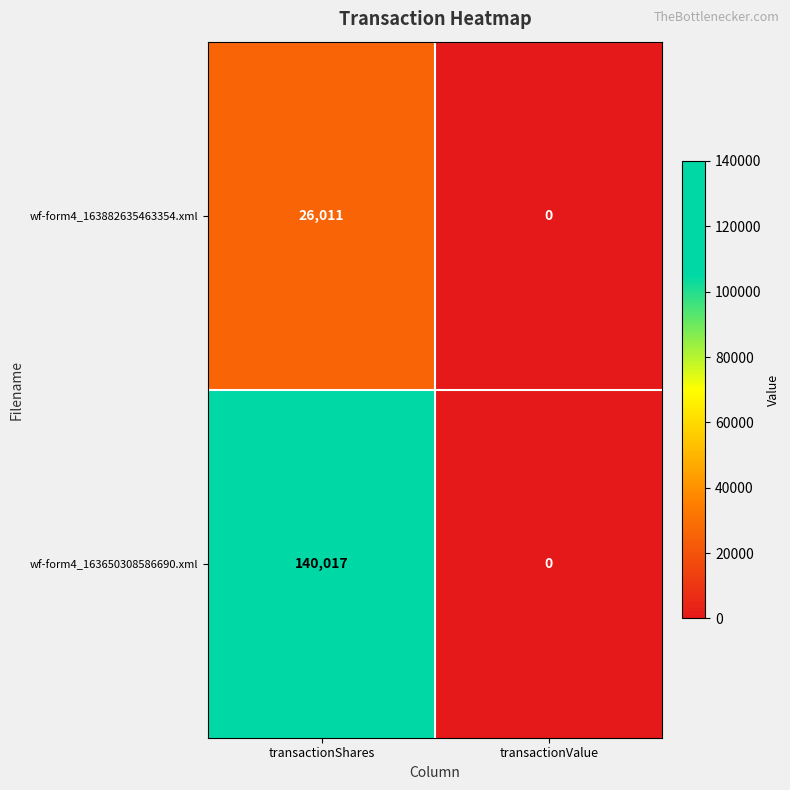

What is the total value across all series at transactionShares?

166028